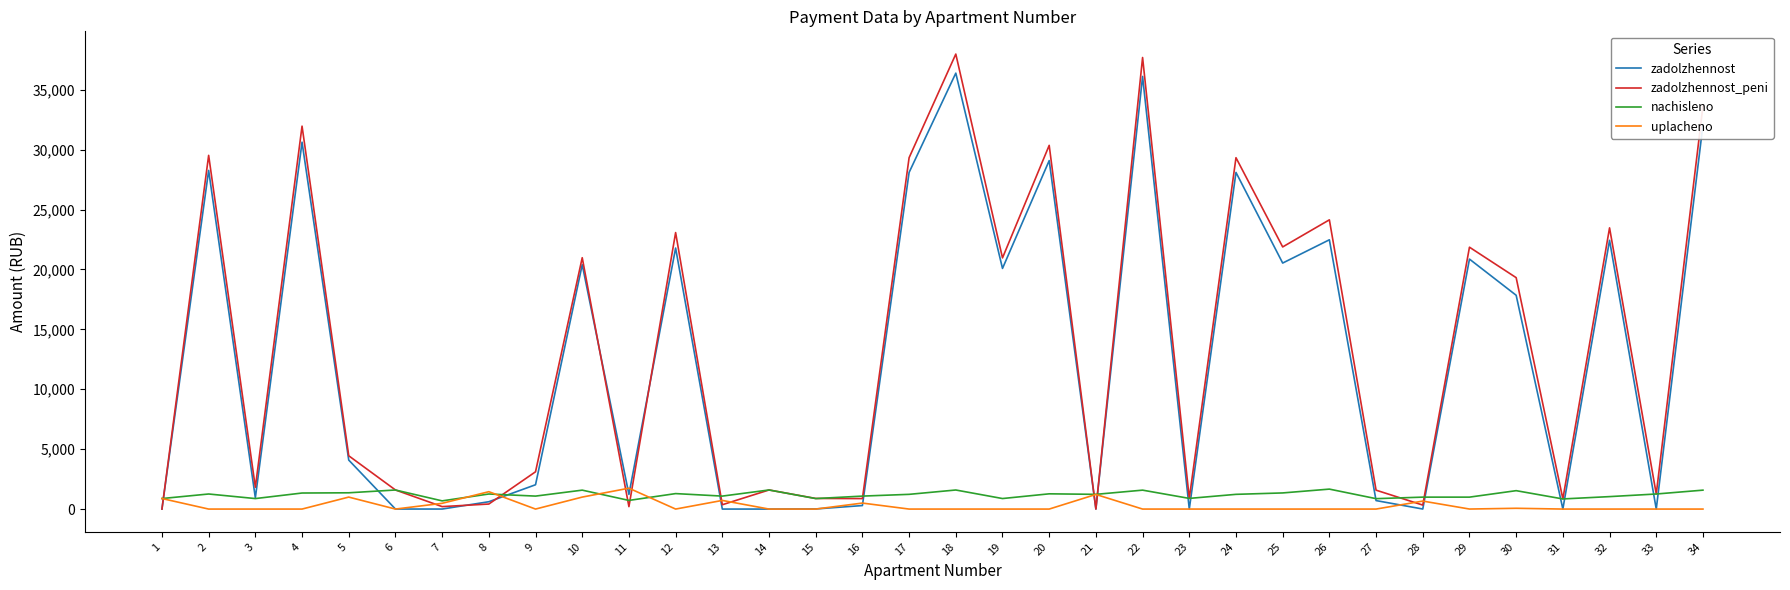

The value of zadolzhennost at 4 is 41141.2. True or false?

False